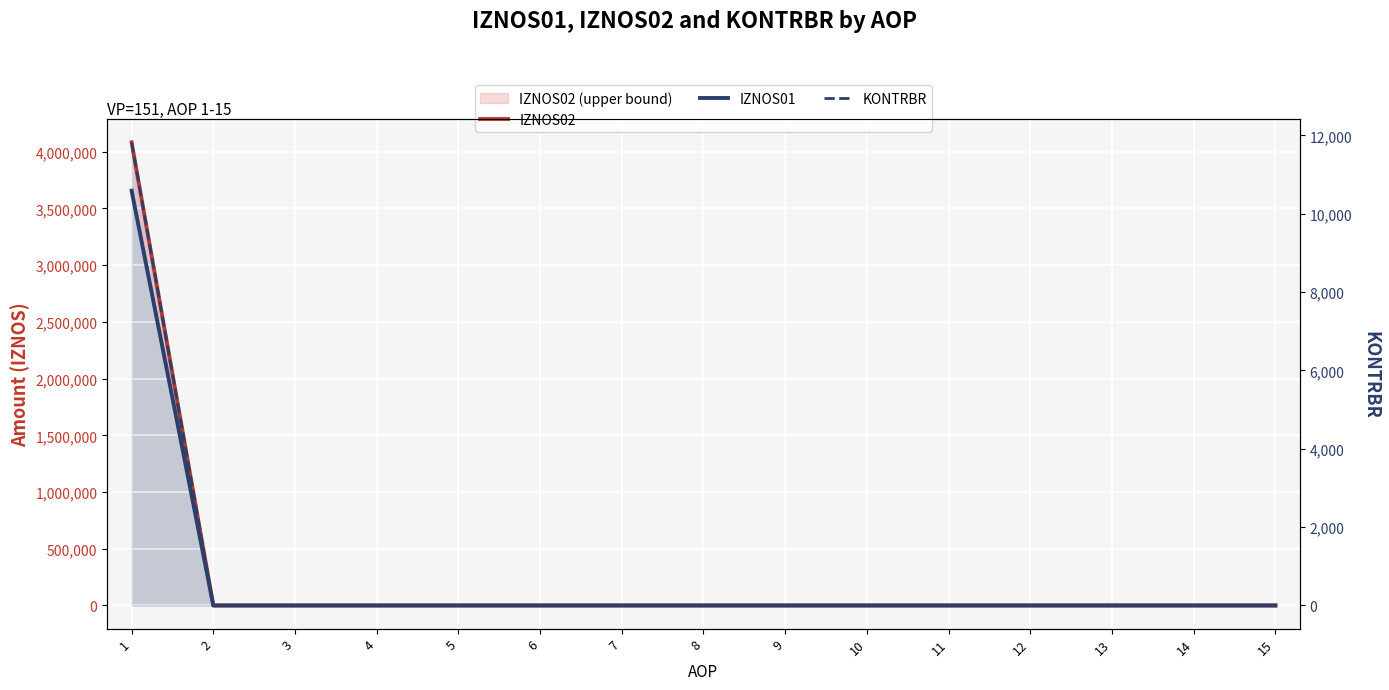

What are all the series names shown in the legend?

IZNOS02, IZNOS01, KONTRBR